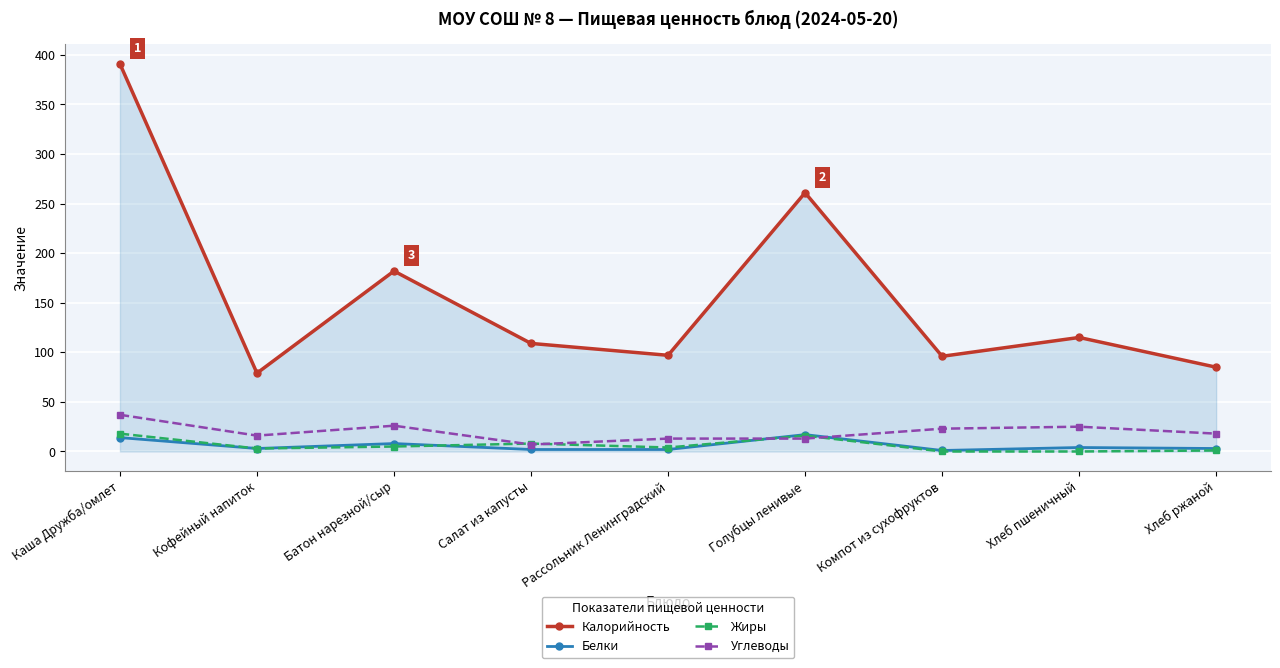

True or false: Белки has a value of 14 at Каша Дружба/омлет.

True